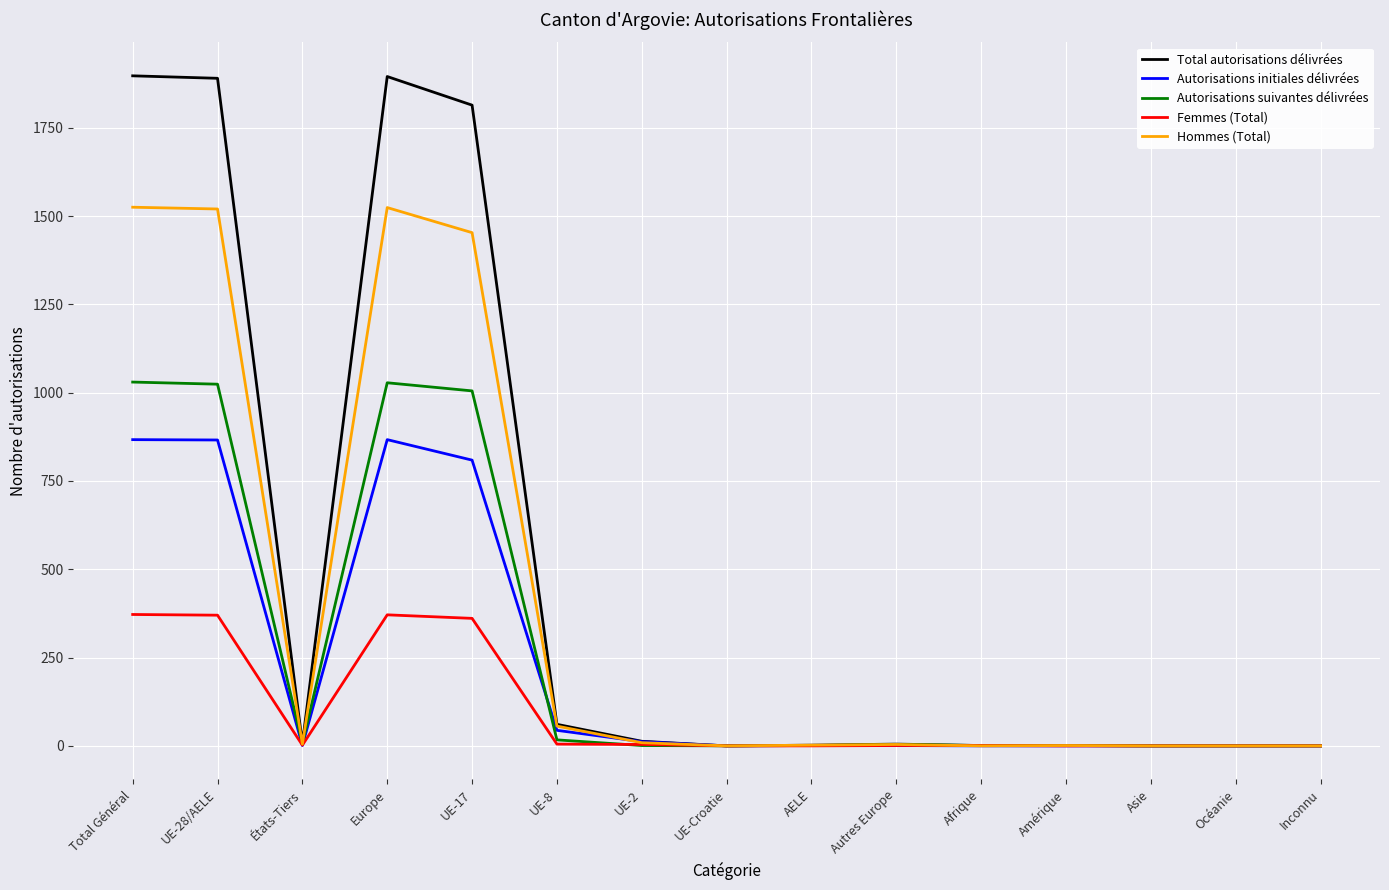

Is the value of Femmes (Total) at AELE greater than the value of Autorisations suivantes délivrées at Europe?

No